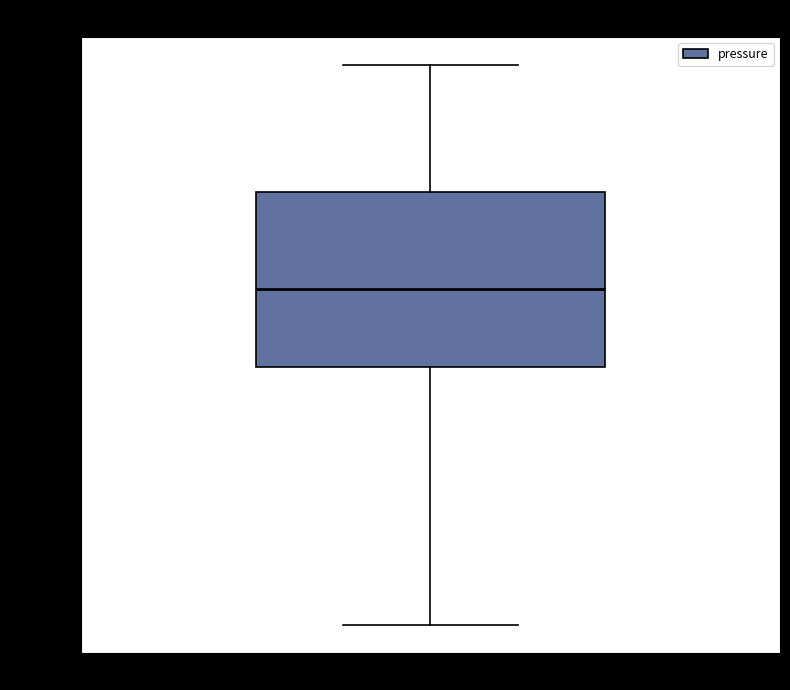

Where is the upper edge of the box for pressure on the y-axis? The values are not printed on the chart, so give them approximately, as read against the axis.

98446